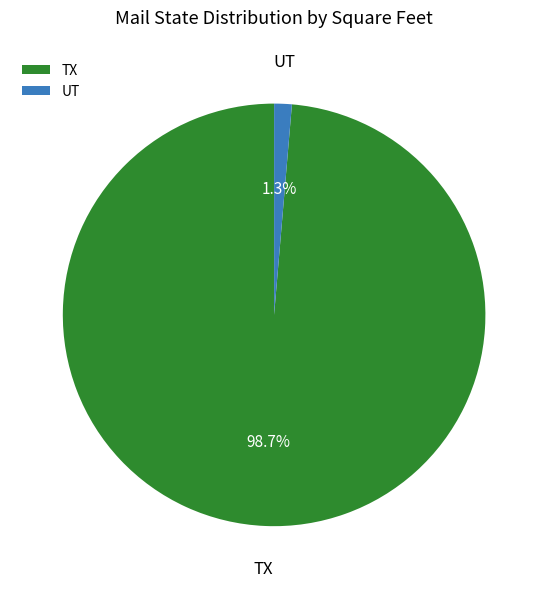

How many segments does this pie chart have?

2